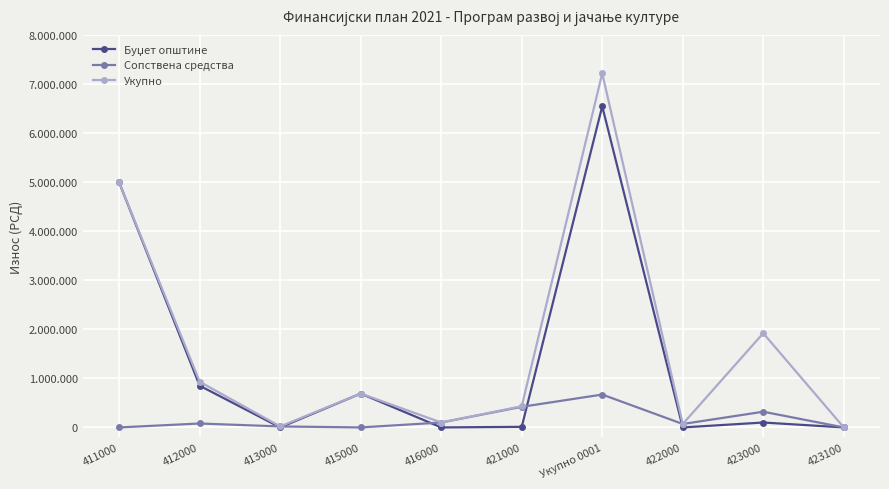

How many interior local peaks does the Укупно series have?

3